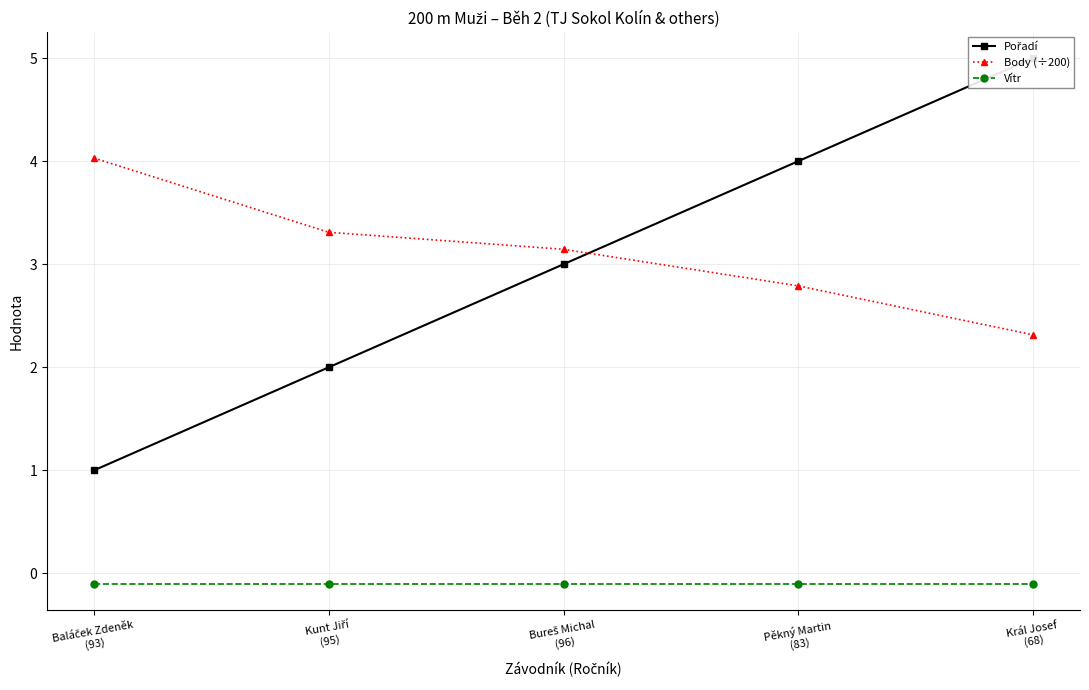

What is the sum of the Pořadí values at Pěkný Martin
(83) and Král Josef
(68)?

9.0